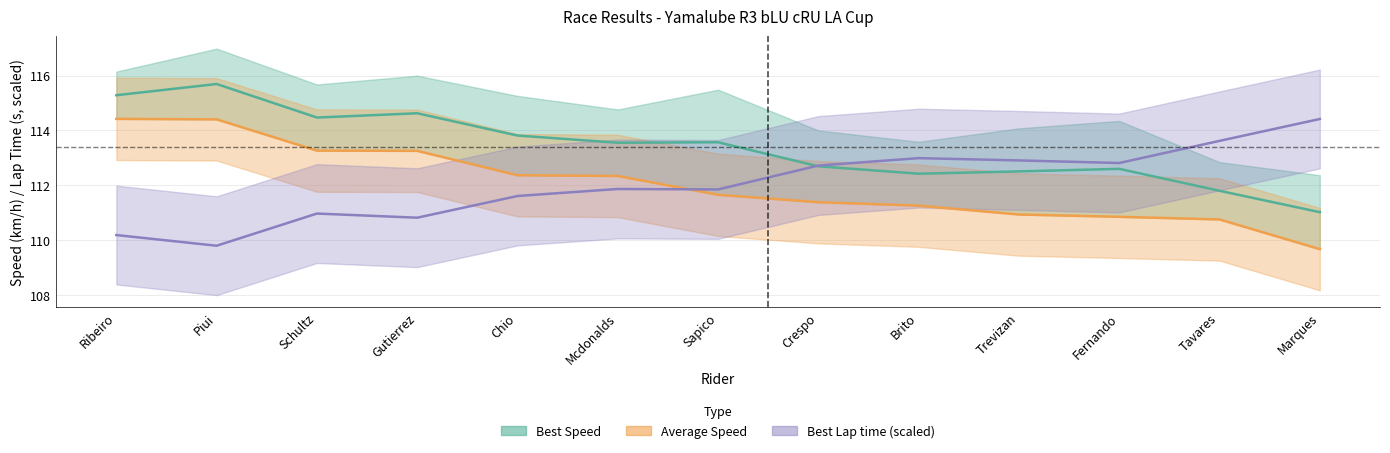

What are all the series names shown in the legend?

Best Lap time, Best Speed, Average Speed